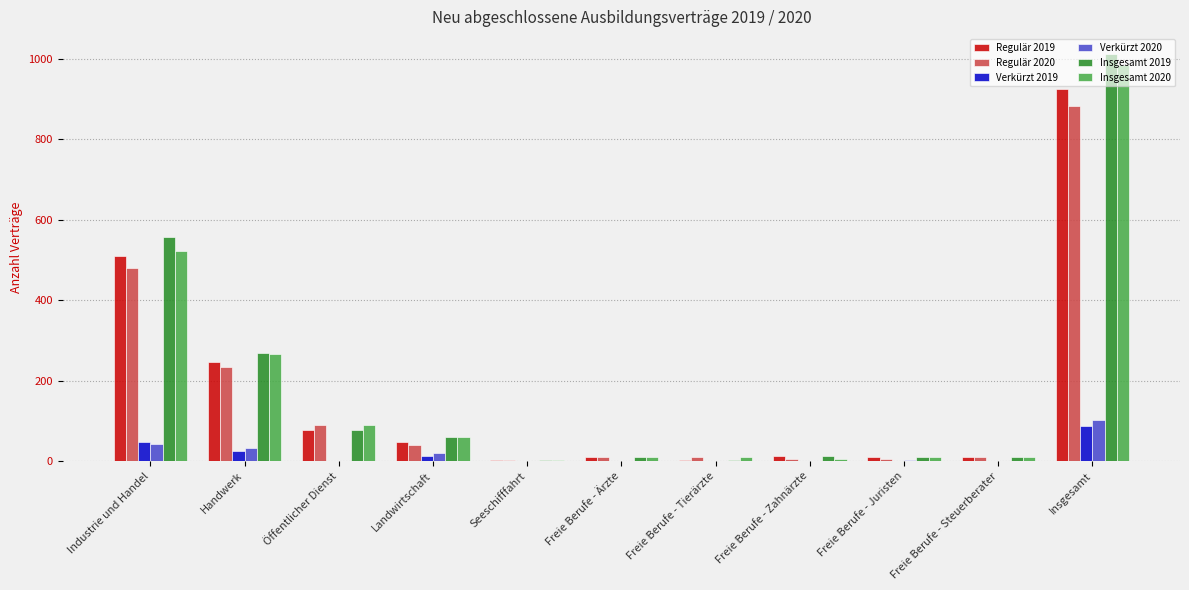

What is the average value of the Regulär 2019 series?

168